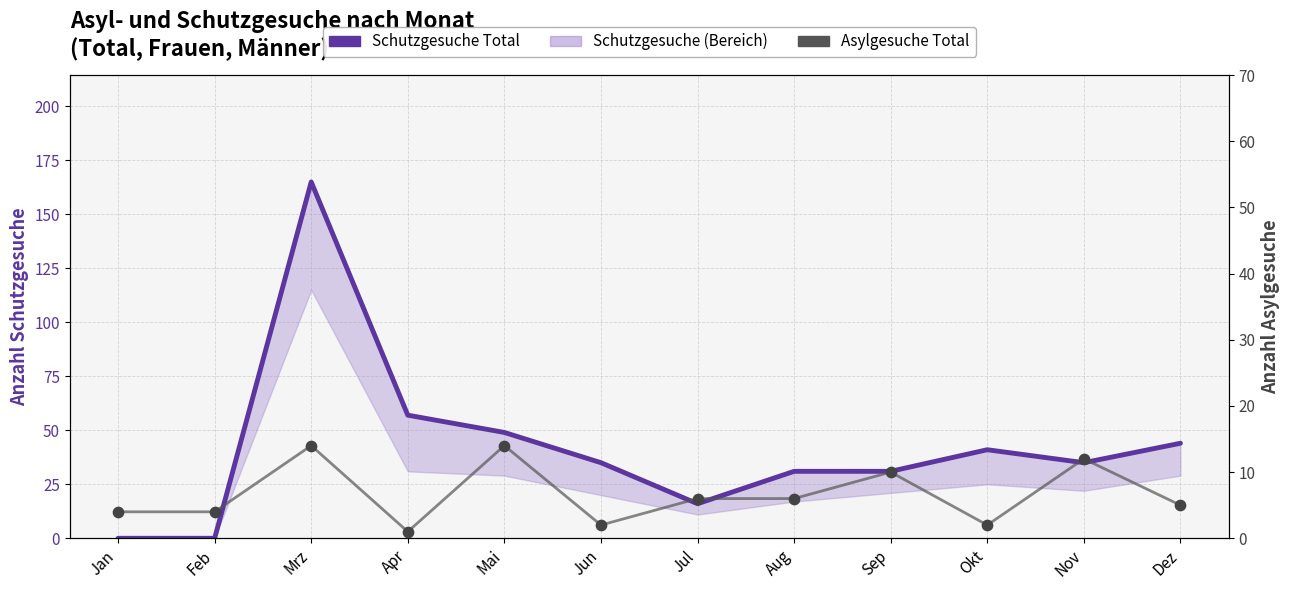

Which series has the largest Y range (max minus min)?

Schutzgesuche Total